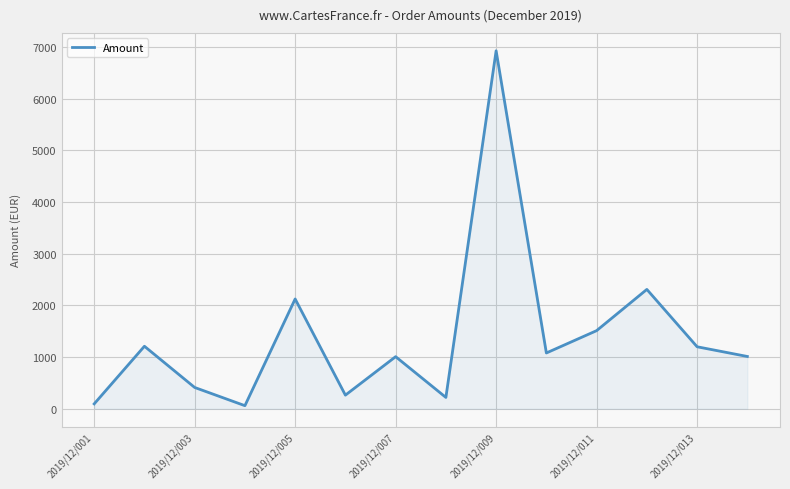

The value at 2019/12/009 is 6927.7. True or false?

True